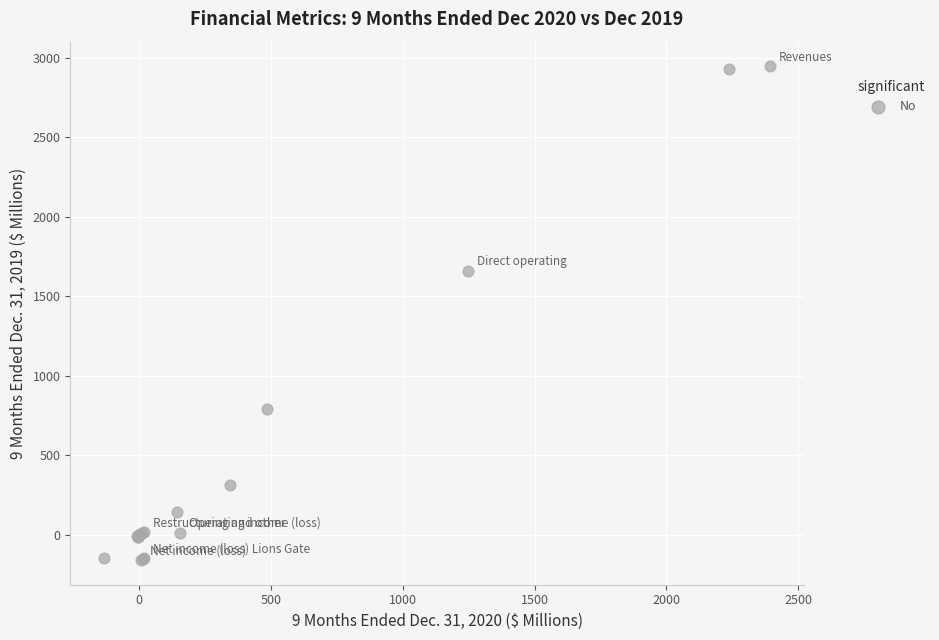

What Y value in the scatter plot is closest to 1394?

1662.0